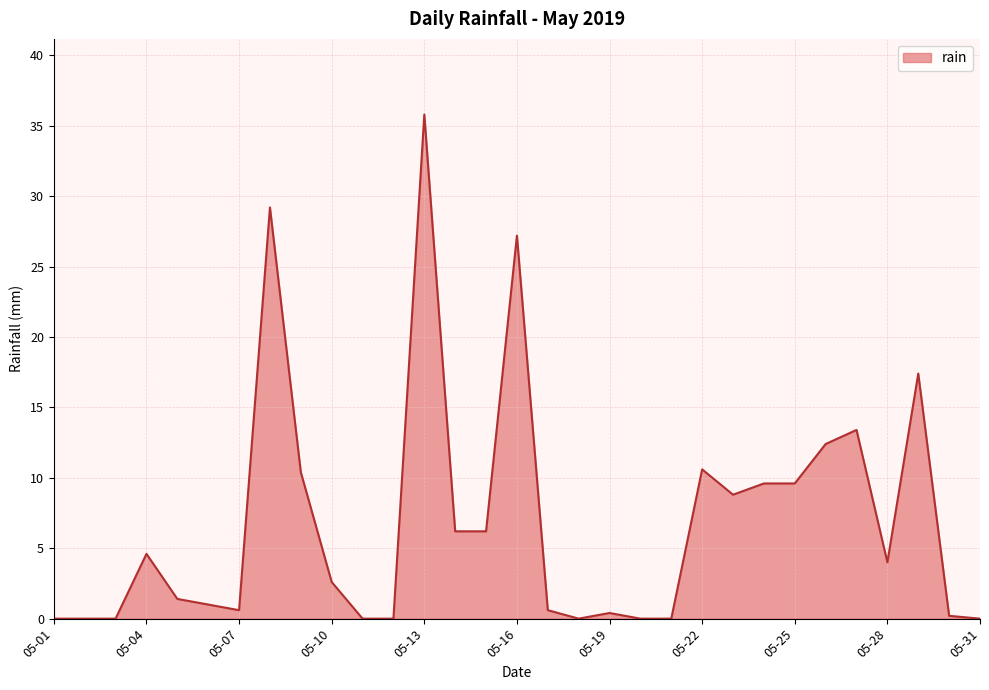

What is the greatest value displayed?

35.8